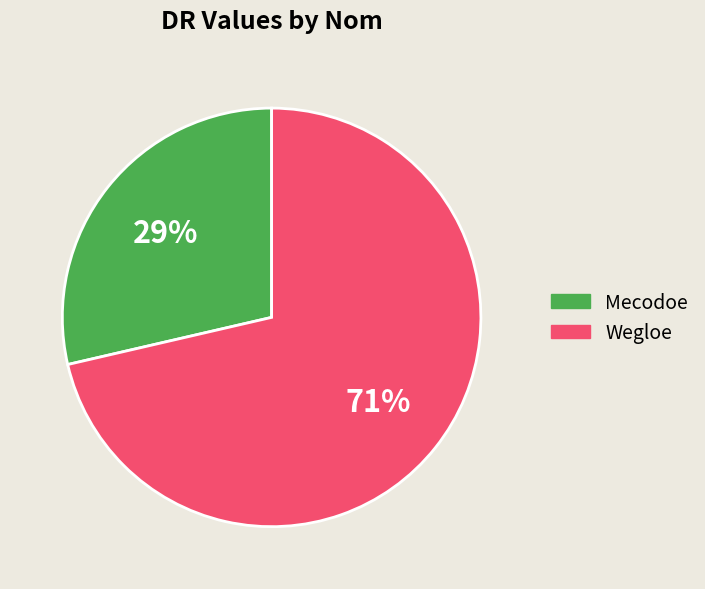

Which slice is the smallest?

Mecodoe